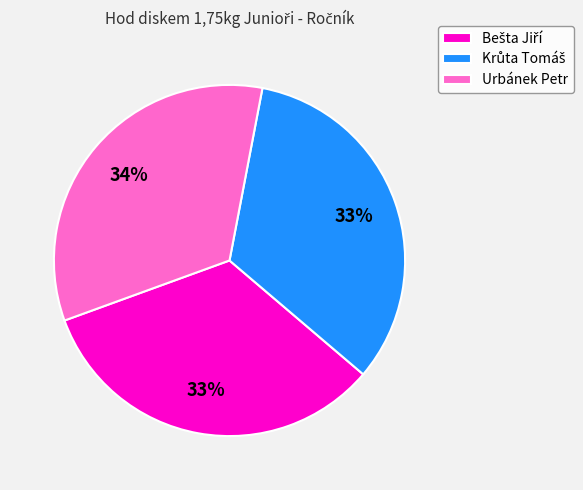

Is it true that Urbánek Petr is 45% of the pie?

False